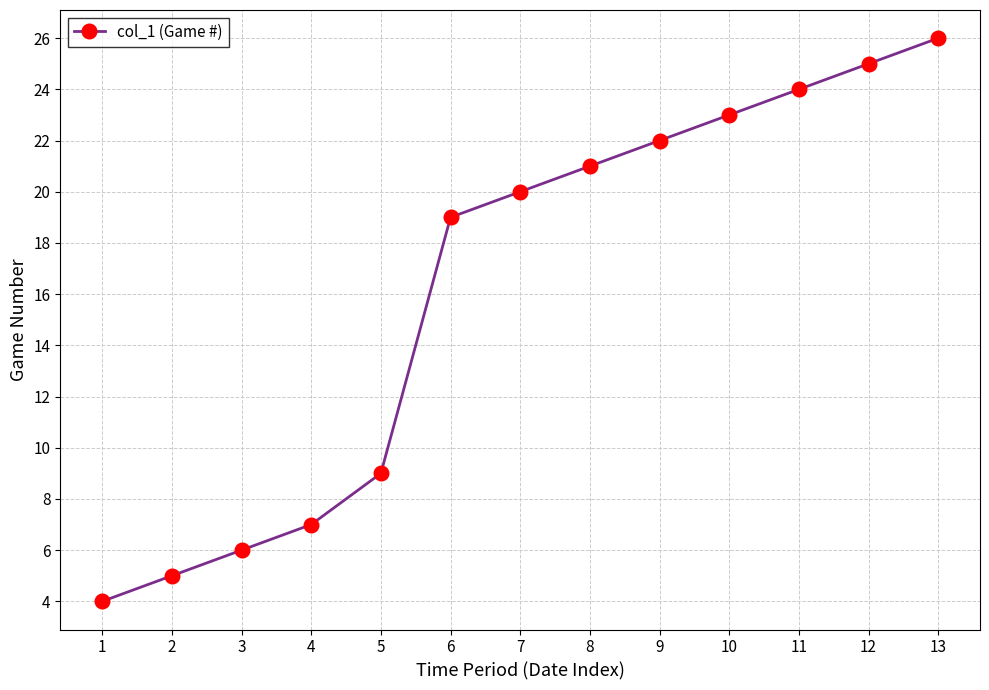

Reading left to right, extract all data points from this chart.

4	5	6	7	9	19	20	21	22	23	24	25	26